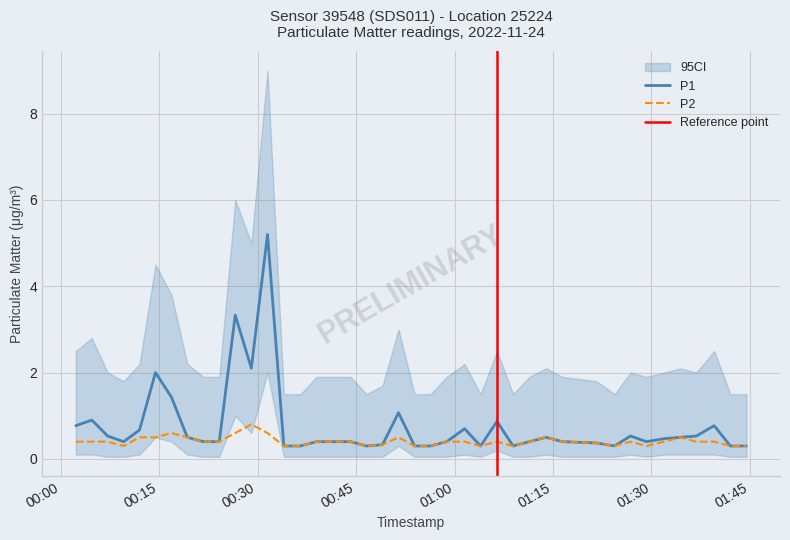

Is the value of P2 at 2022-11-24T00:14:27 greater than the value of P1 at 2022-11-24T01:21:38?

Yes